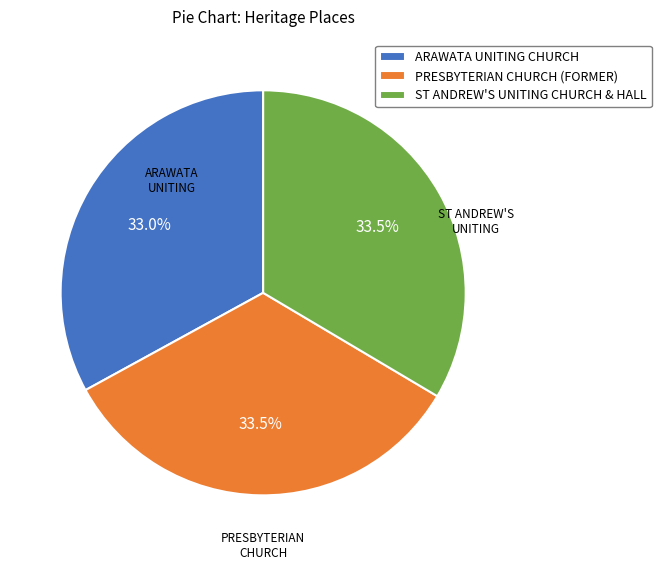

To the nearest percent, what is the combined percentage of PRESBYTERIAN CHURCH (FORMER) and ARAWATA UNITING CHURCH?

66%